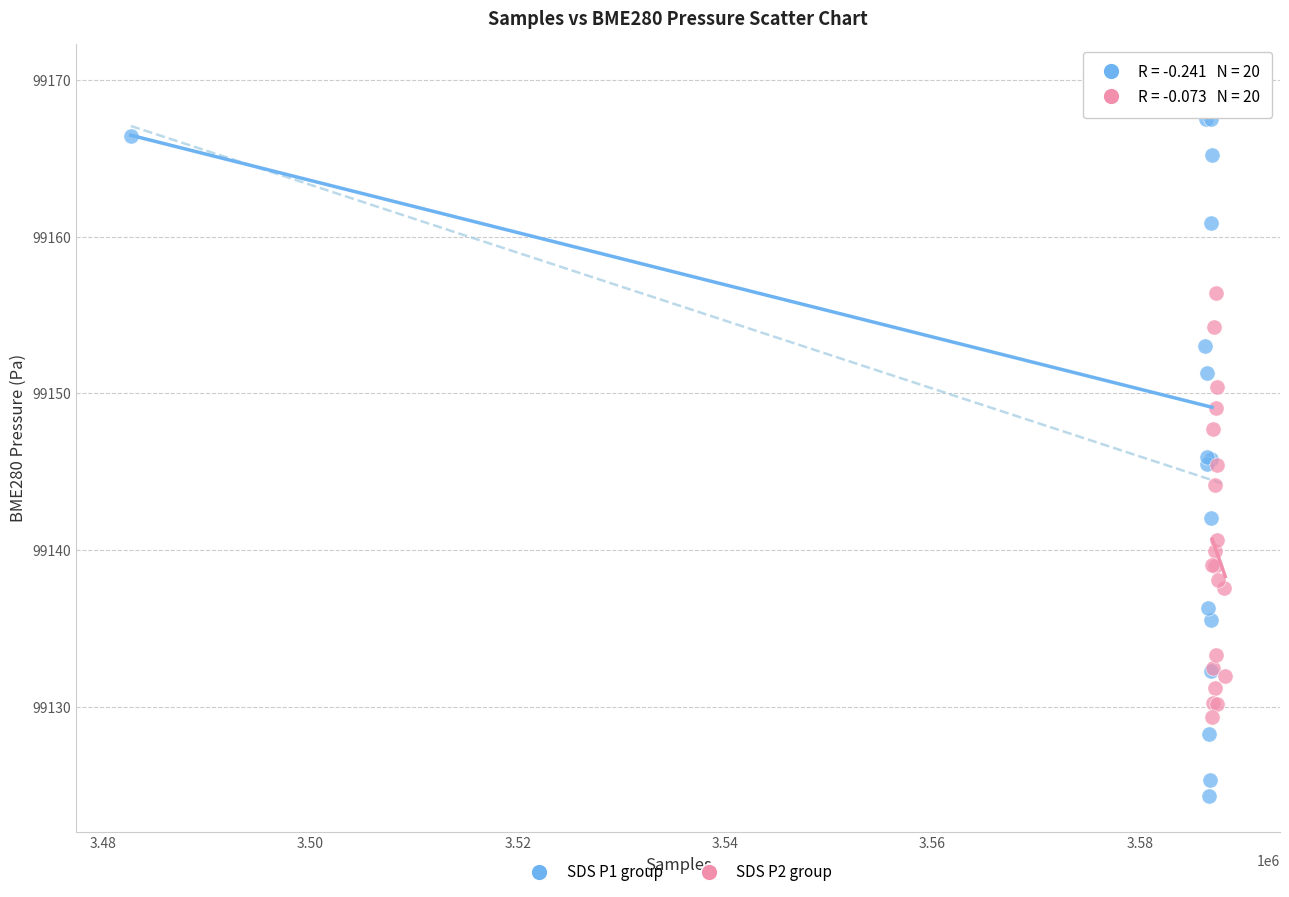

Which series contains the highest Y value?

SDS P1 group